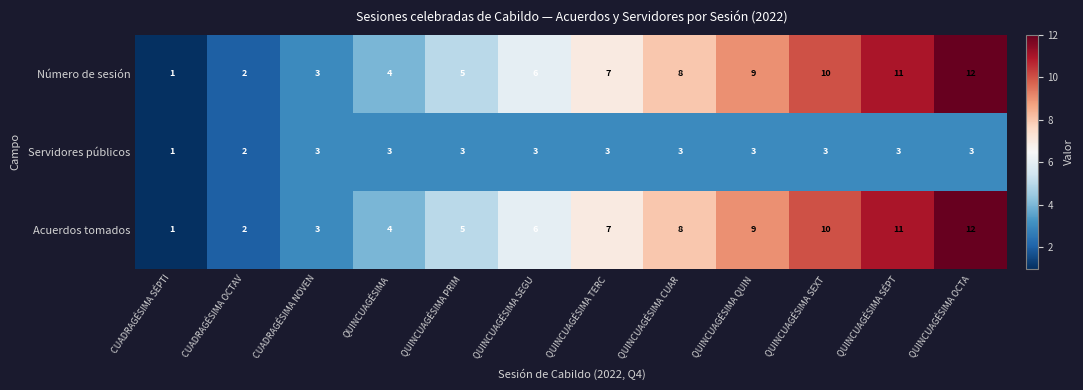

True or false: Número de sesión has a value of 10 at QUINCUAGÉSIMA SEXT.

True